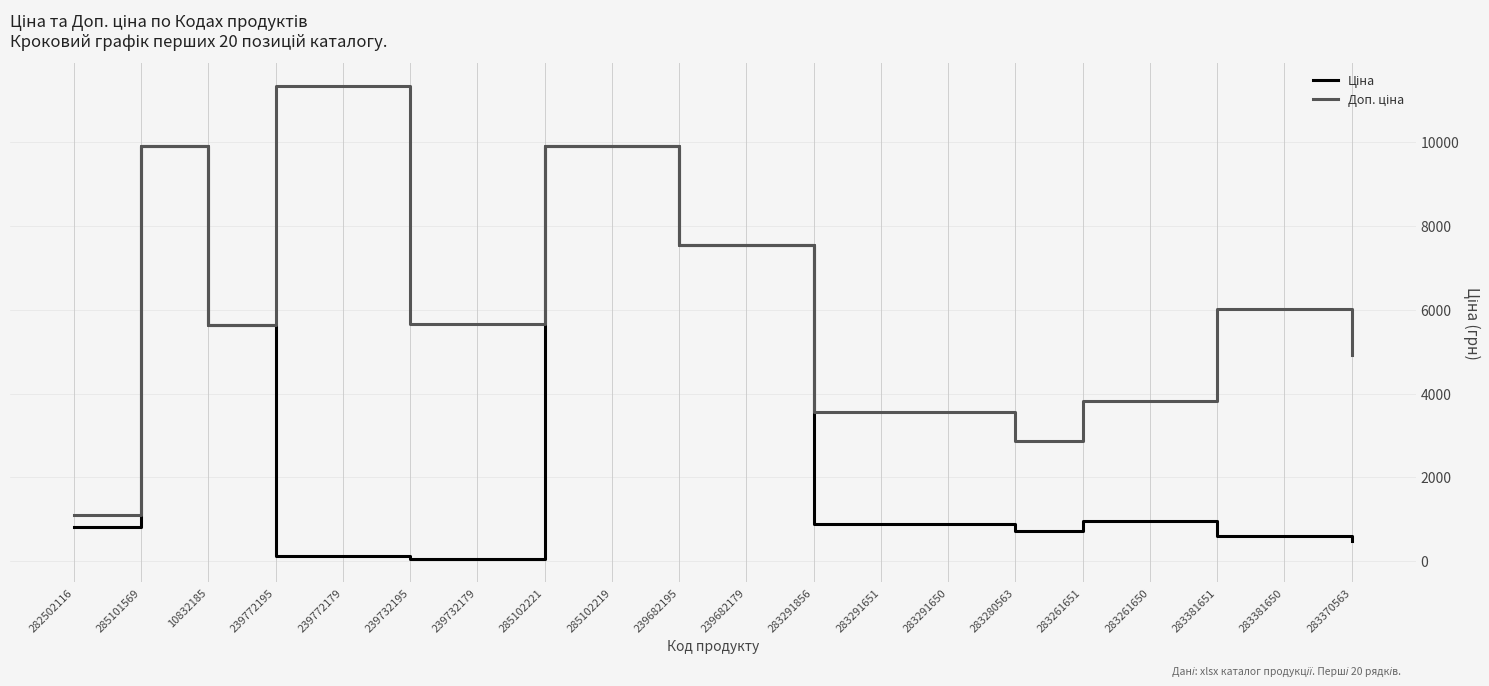

What is the maximum value shown in the chart?

11334.0